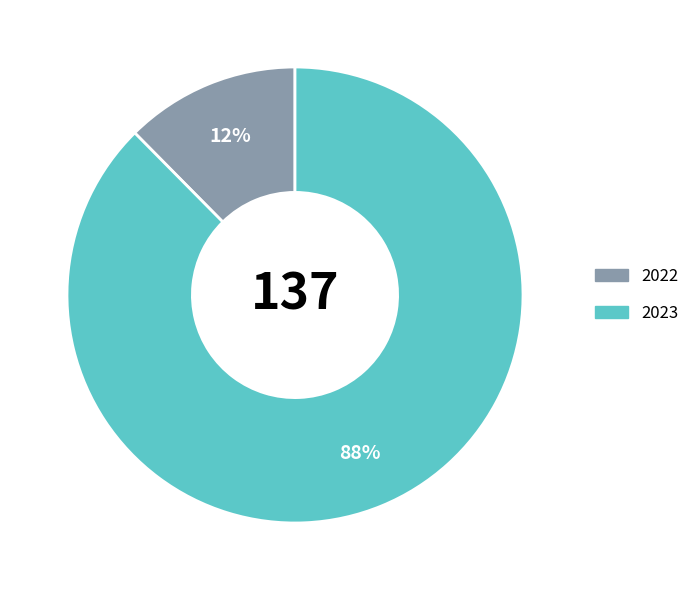

Which has a higher value, 2023 or 2022?

2023